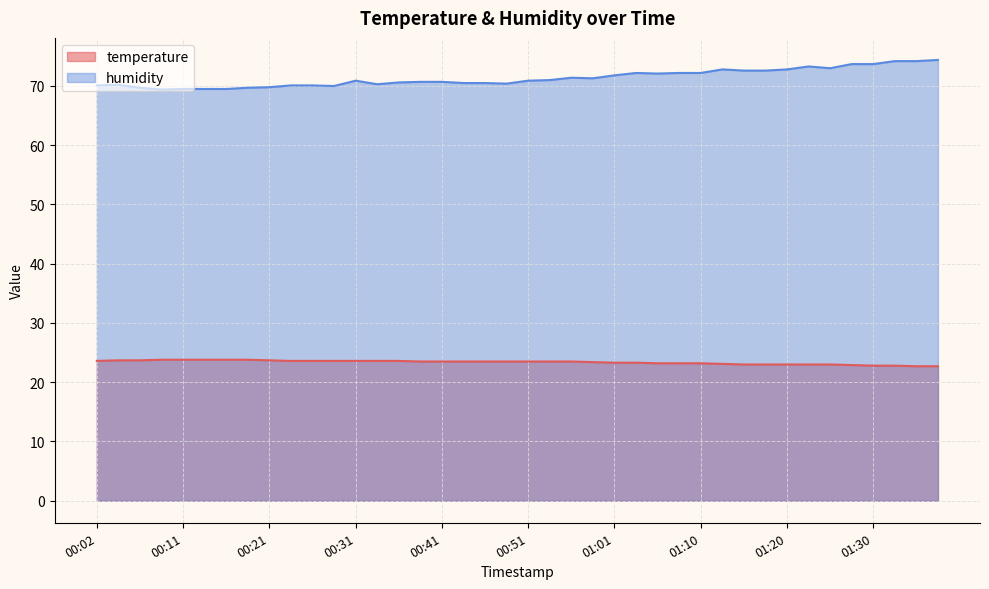

What are all the series names shown in the legend?

temperature, humidity